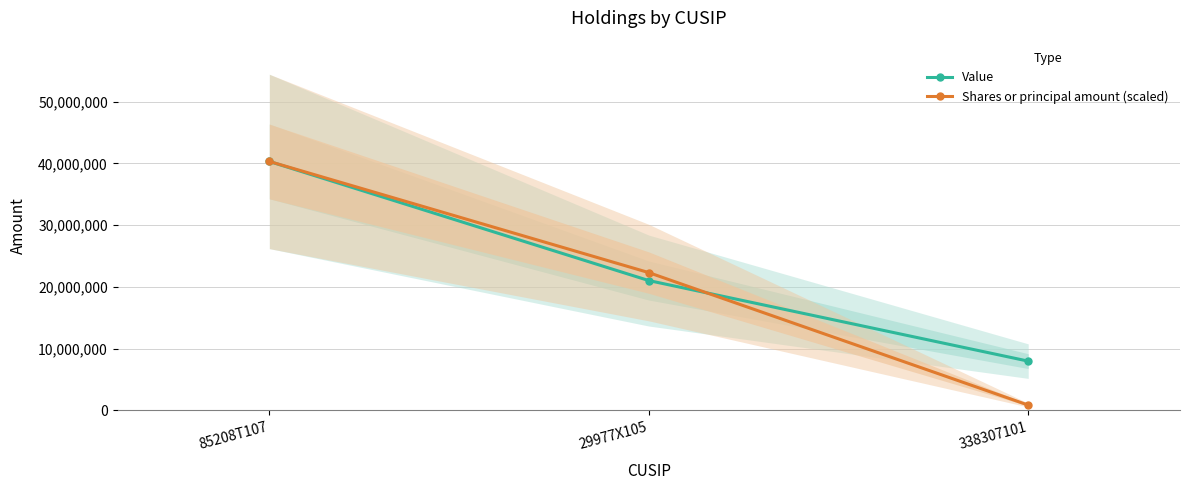

What is the label of the 1st point from the left?

85208T107